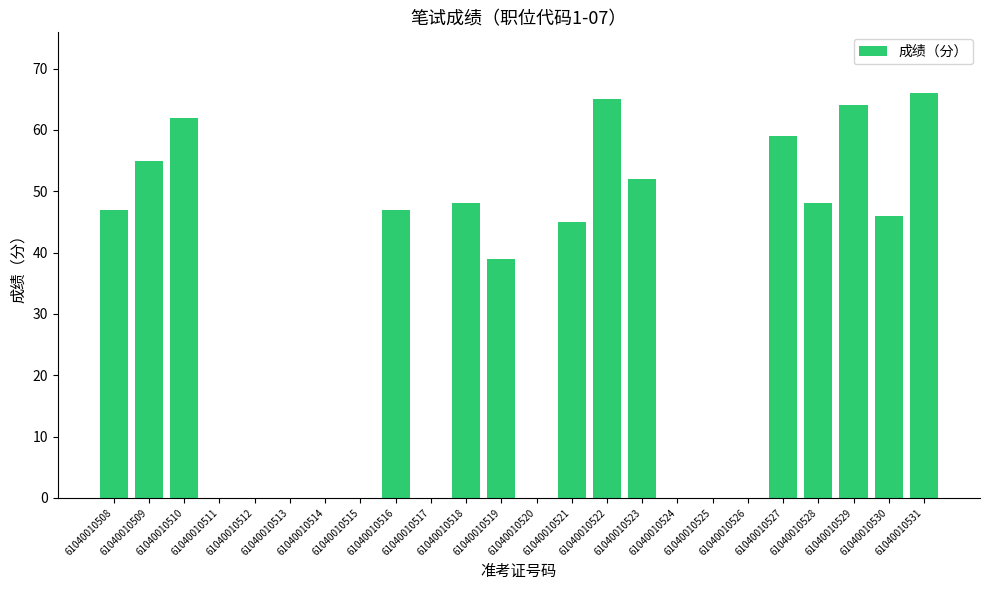

What is the sum of all values?

743